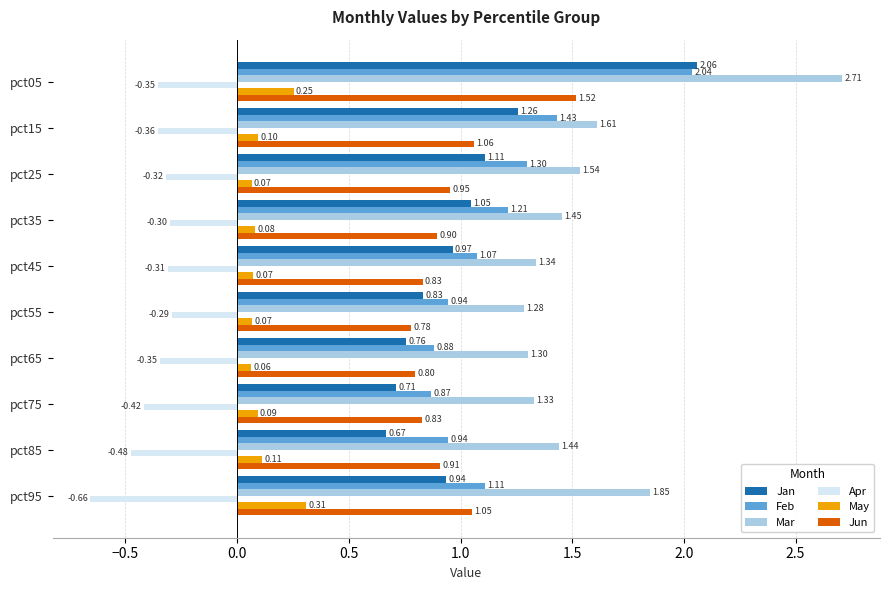

At how many categories does at least one series exceed 0?

10